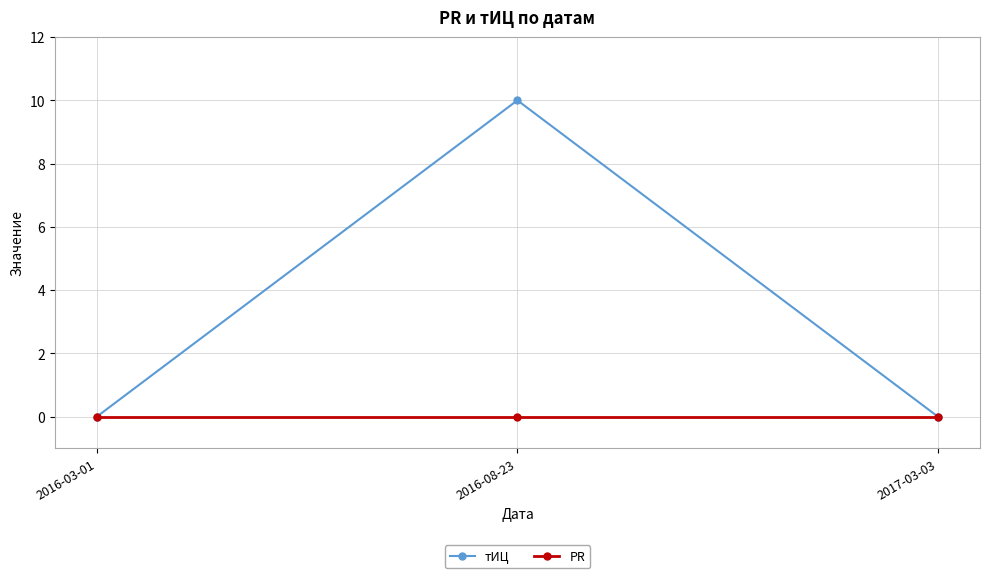

What is the label of the 3rd point from the right?

2016-03-01